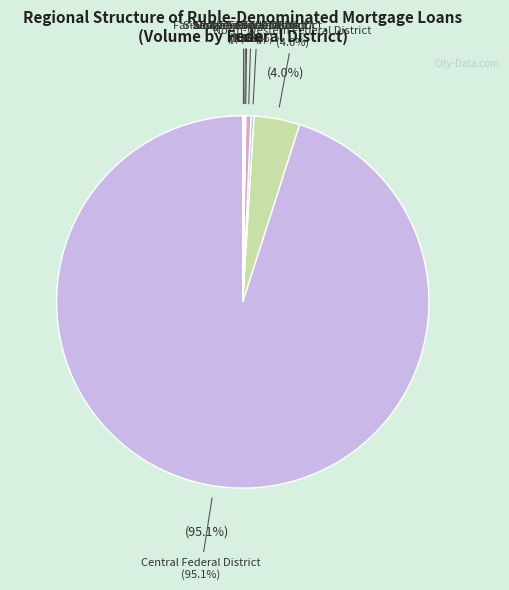

Between North-Western Federal District and Siberian Federal District, which is larger?

North-Western Federal District